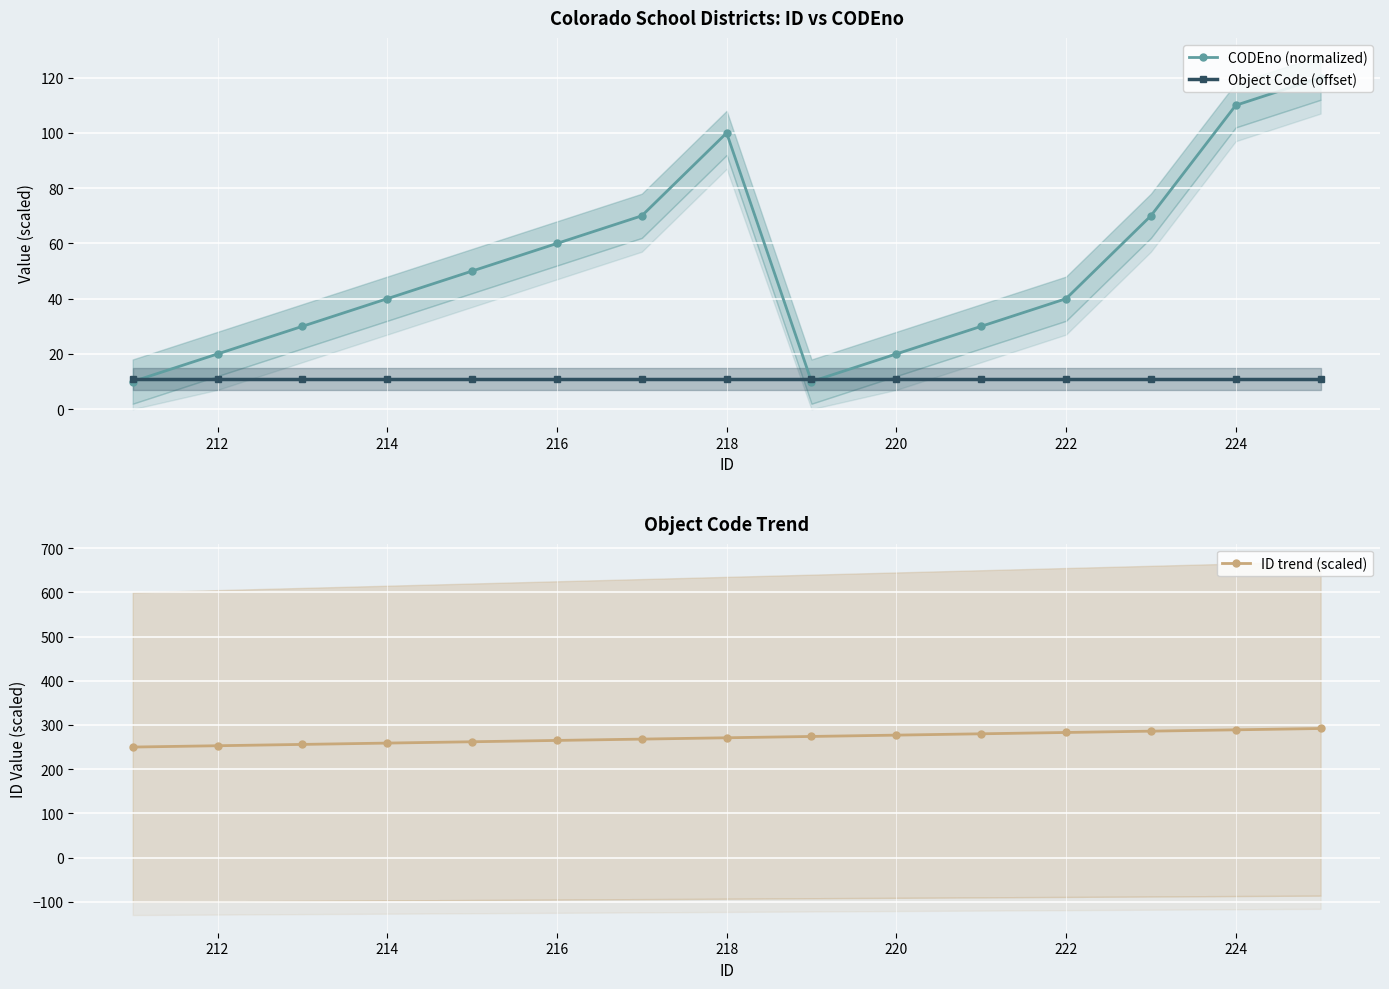

True or false: ID trend (scaled) and Object Code (offset) cross at least once.

False